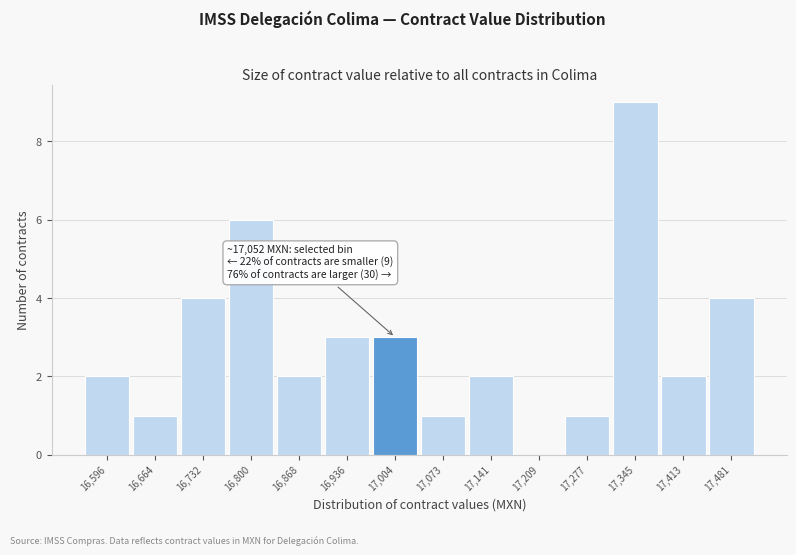

Reading left to right, list all the values displayed in this chart.

16,596=2	16,664=1	16,732=4	16,800=6	16,868=2	16,936=3	17,004=3	17,073=1	17,141=2	17,209=0	17,277=1	17,345=9	17,413=2	17,481=4